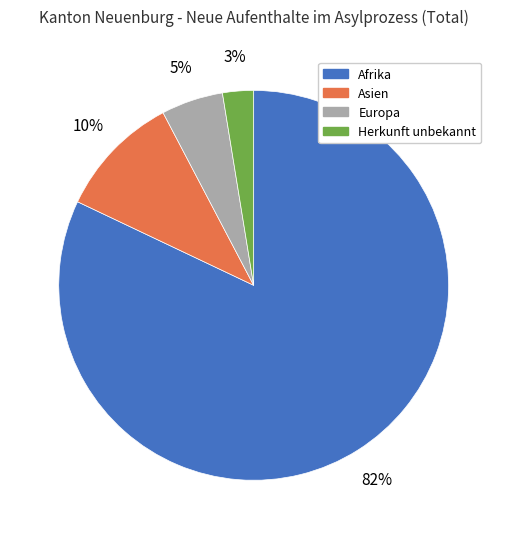

Which slice represents more than half of the pie?

Afrika